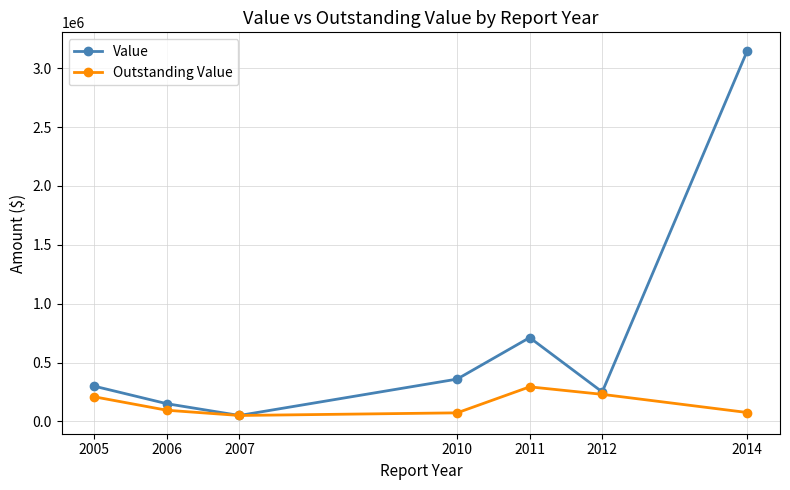

How many values in the Outstanding Value series are below 94478?

3